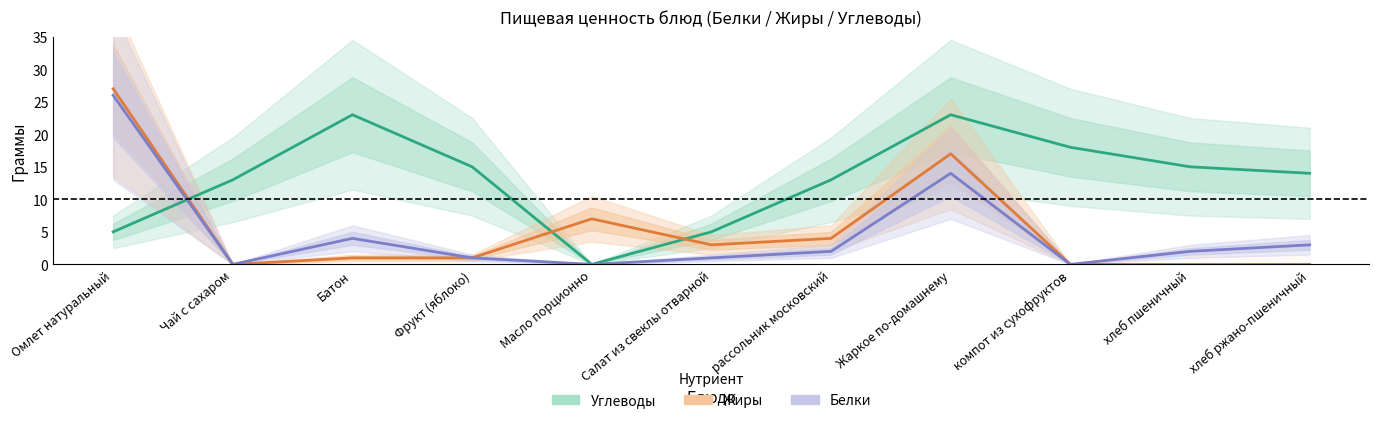

What is the average value of the Углеводы series?

13